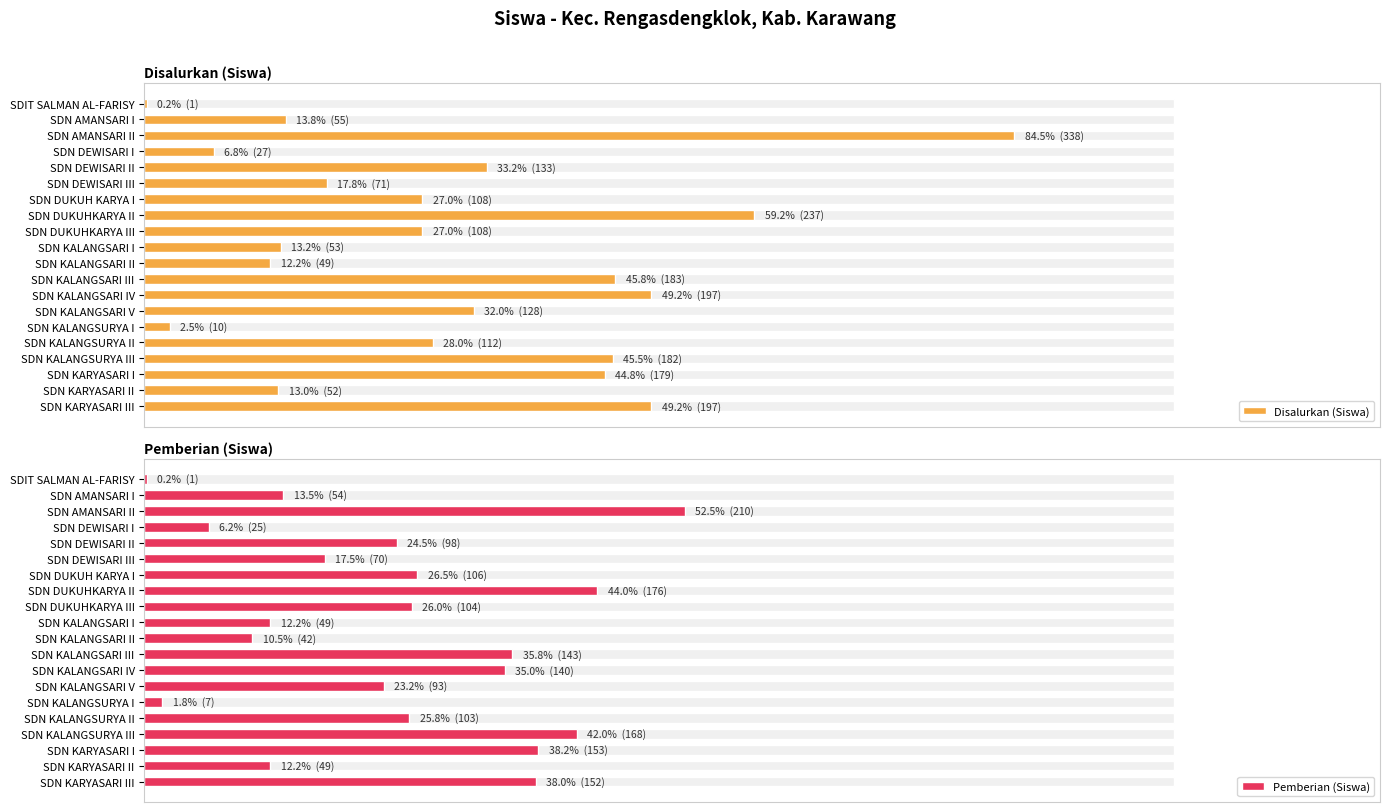

List the series in order of their overall mean, highest first.

Disalurkan (Siswa), Pemberian (Siswa)